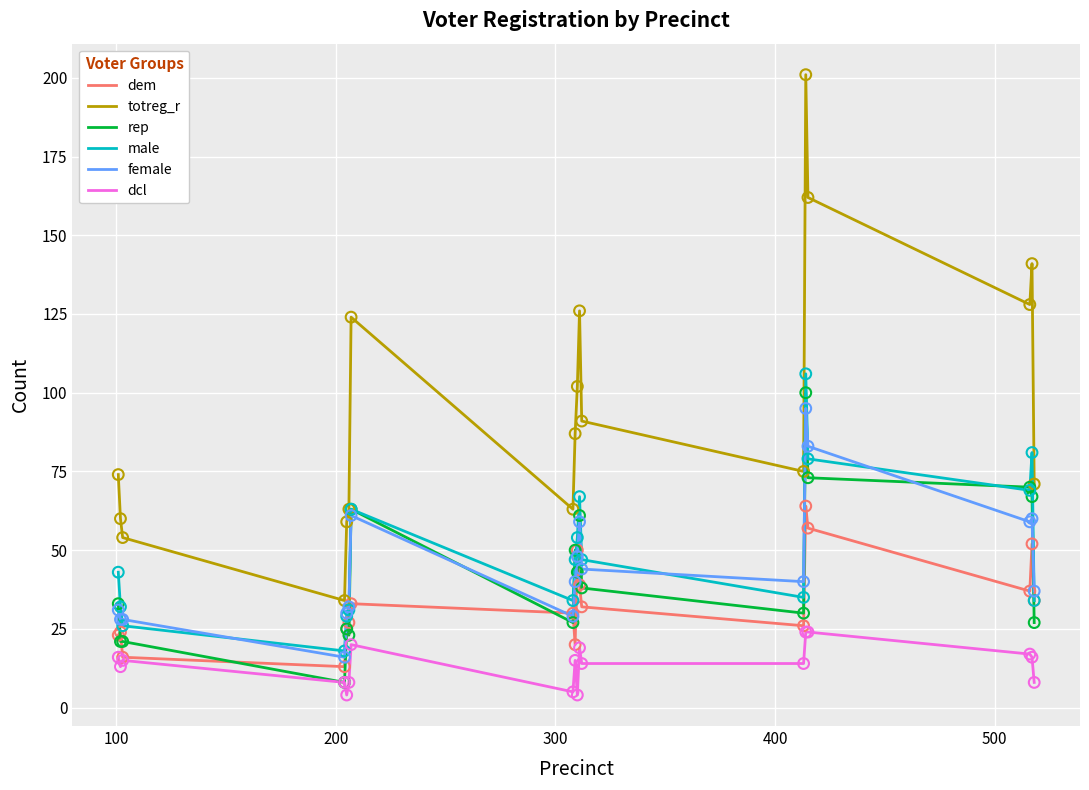

Which series has the largest total across all categories?

totreg_r